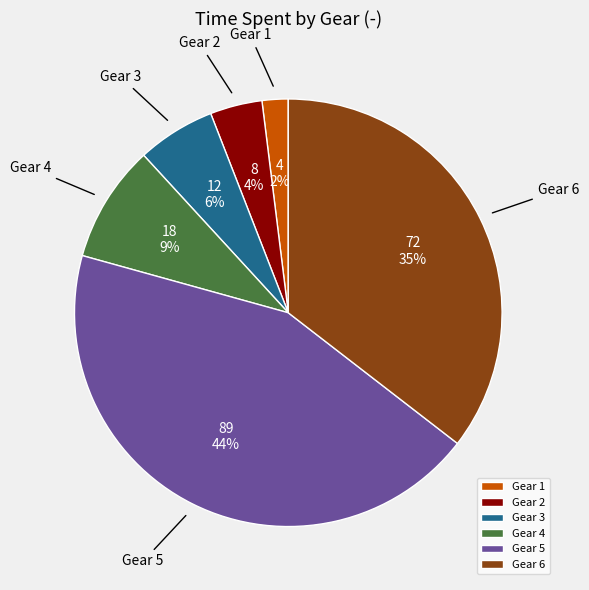

Count the number of slices in the pie.

6